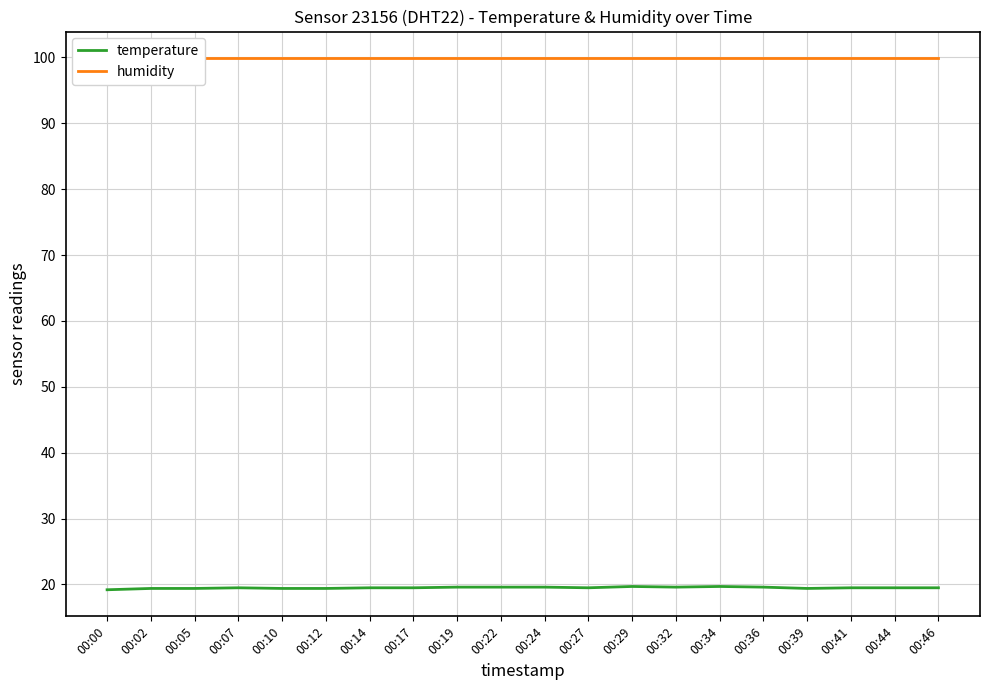

The value of humidity at 00:44 is 99.9. True or false?

True